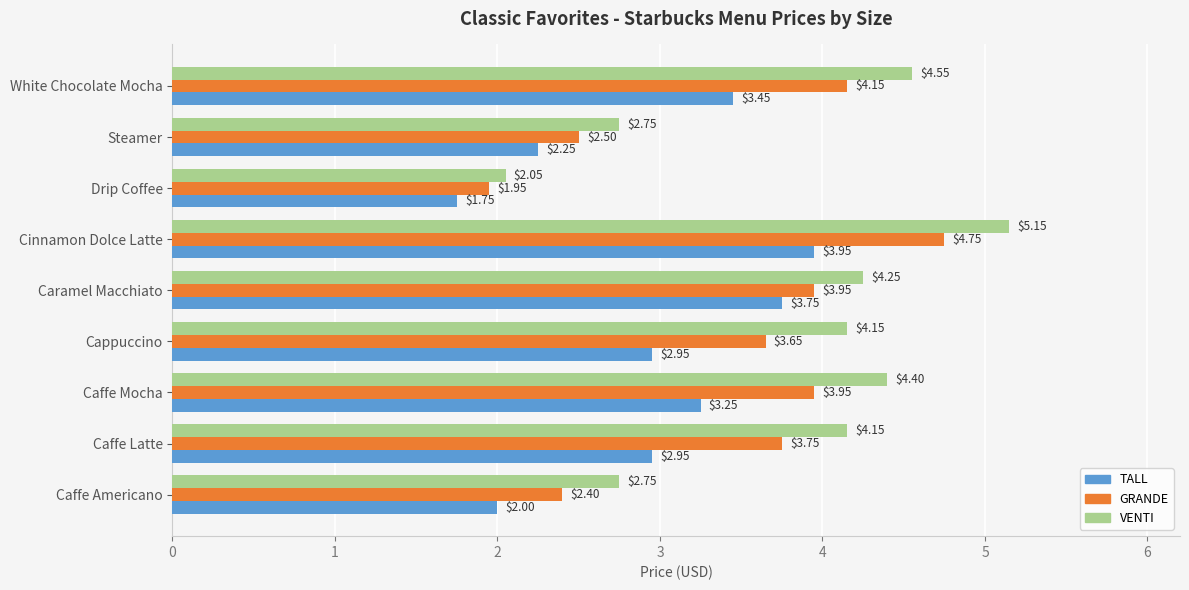

Which series has the largest total across all categories?

VENTI